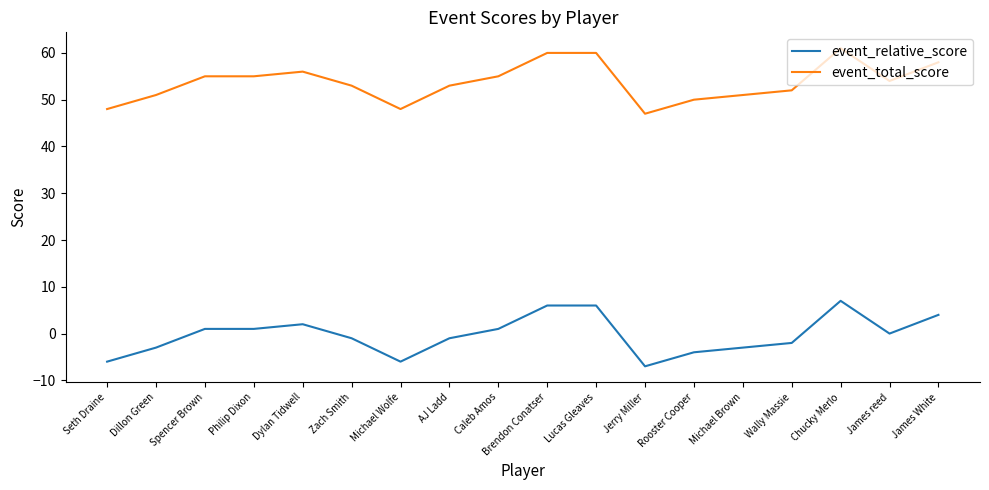

What position from the left is Jerry Miller?

12